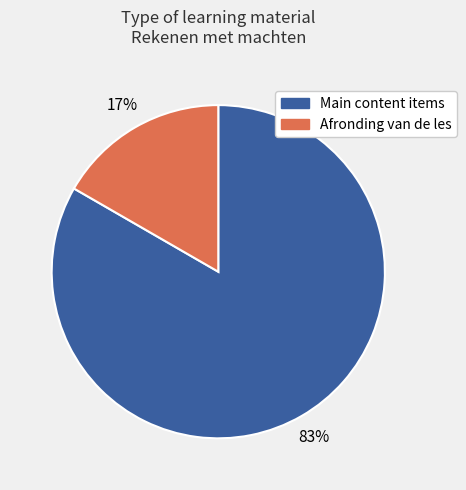

To the nearest percent, what is the average slice percentage?

50%